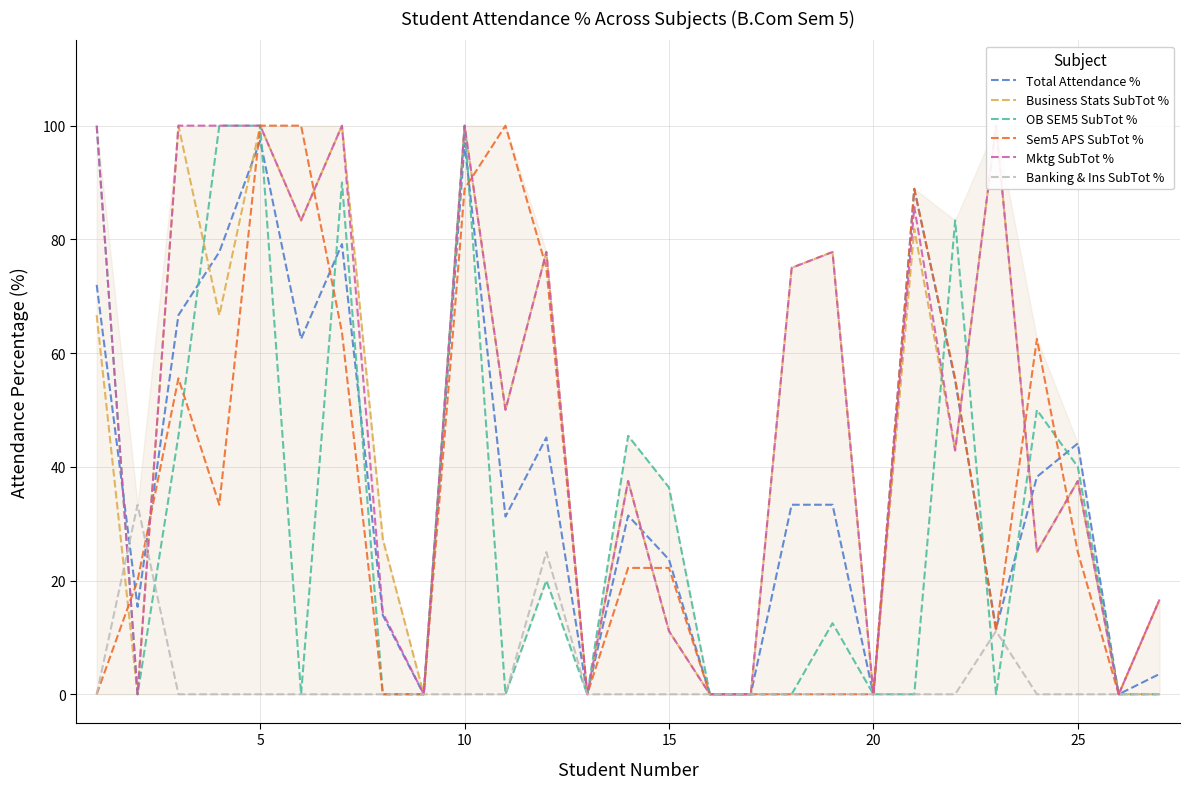

Reading left to right, transcribe all the data shown in this chart.

Total Attendance %: 72.0	15.4	66.7	77.8	97.4	62.5	79.2	13.9	0.0	97.0	31.2	45.2	0.0	31.4	23.7	0.0	0.0	33.3	33.3	0.0	88.9	55.2	11.5	38.2	44.1	0.0	3.6
Business Stats SubTot %: 66.7	0.0	100.0	66.7	100.0	83.3	100.0	27.3	0.0	100.0	50.0	77.8	0.0	37.5	11.1	0.0	0.0	75.0	77.8	0.0	81.8	42.9	100.0	25.0	37.5	0.0	0.0
OB SEM5 SubTot %: 100.0	0.0	45.5	100.0	100.0	0.0	90.0	0.0	0.0	100.0	0.0	20.0	0.0	45.5	36.4	0.0	0.0	0.0	12.5	0.0	0.0	83.3	0.0	50.0	40.0	0.0	0.0
Sem5 APS SubTot %: 0.0	20.0	55.6	33.3	100.0	100.0	63.6	0.0	0.0	88.9	100.0	75.0	0.0	22.2	22.2	0.0	0.0	0.0	0.0	0.0	88.9	55.6	11.1	62.5	25.0	0.0	16.7
Mktg SubTot %: 100.0	0.0	100.0	100.0	100.0	83.3	100.0	14.3	0.0	100.0	50.0	77.8	0.0	37.5	11.1	0.0	0.0	75.0	77.8	0.0	85.7	42.9	100.0	25.0	37.5	0.0	16.7
Banking & Ins SubTot %: 0.0	33.3	0.0	0.0	0.0	0.0	0.0	0.0	0.0	0.0	0.0	25.0	0.0	0.0	0.0	0.0	0.0	0.0	0.0	0.0	0.0	0.0	11.1	0.0	0.0	0.0	0.0